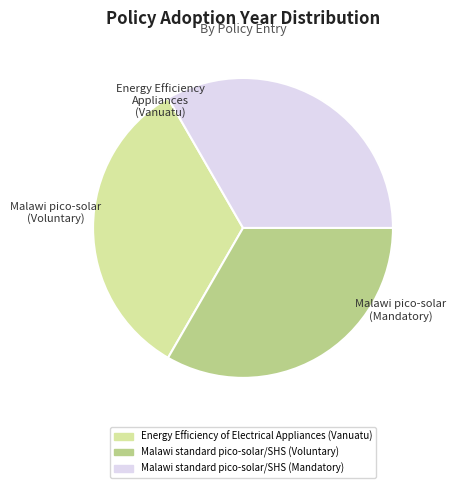

How many slices are in this pie chart?

3